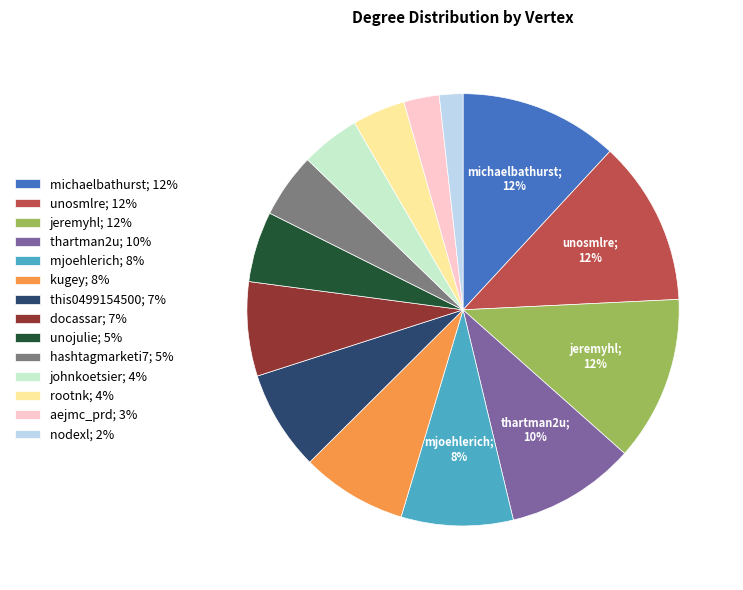

To the nearest percent, what is the average slice percentage?

7%